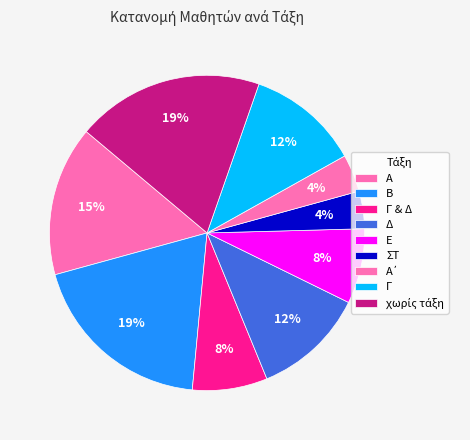

How many segments does this pie chart have?

9